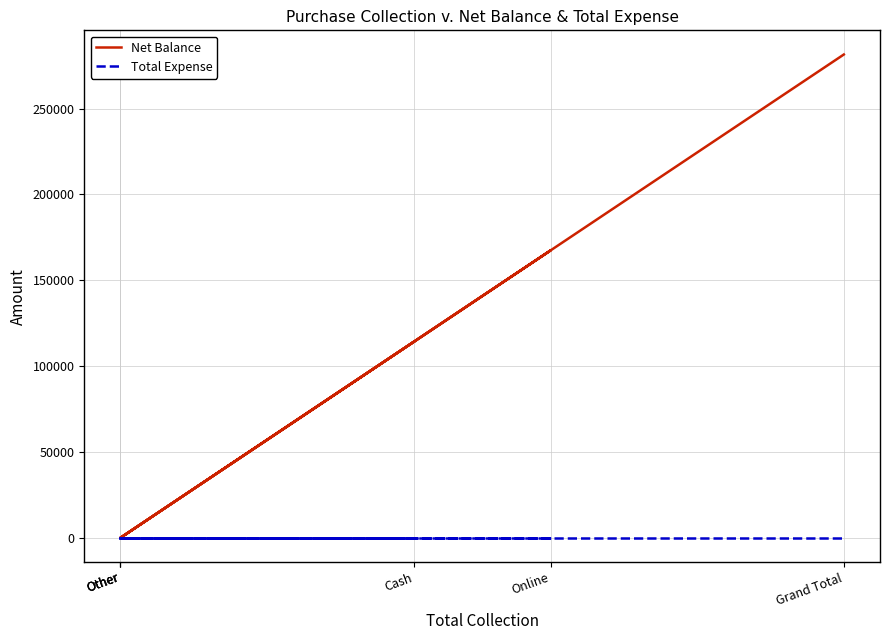

How many series are shown in this chart?

2